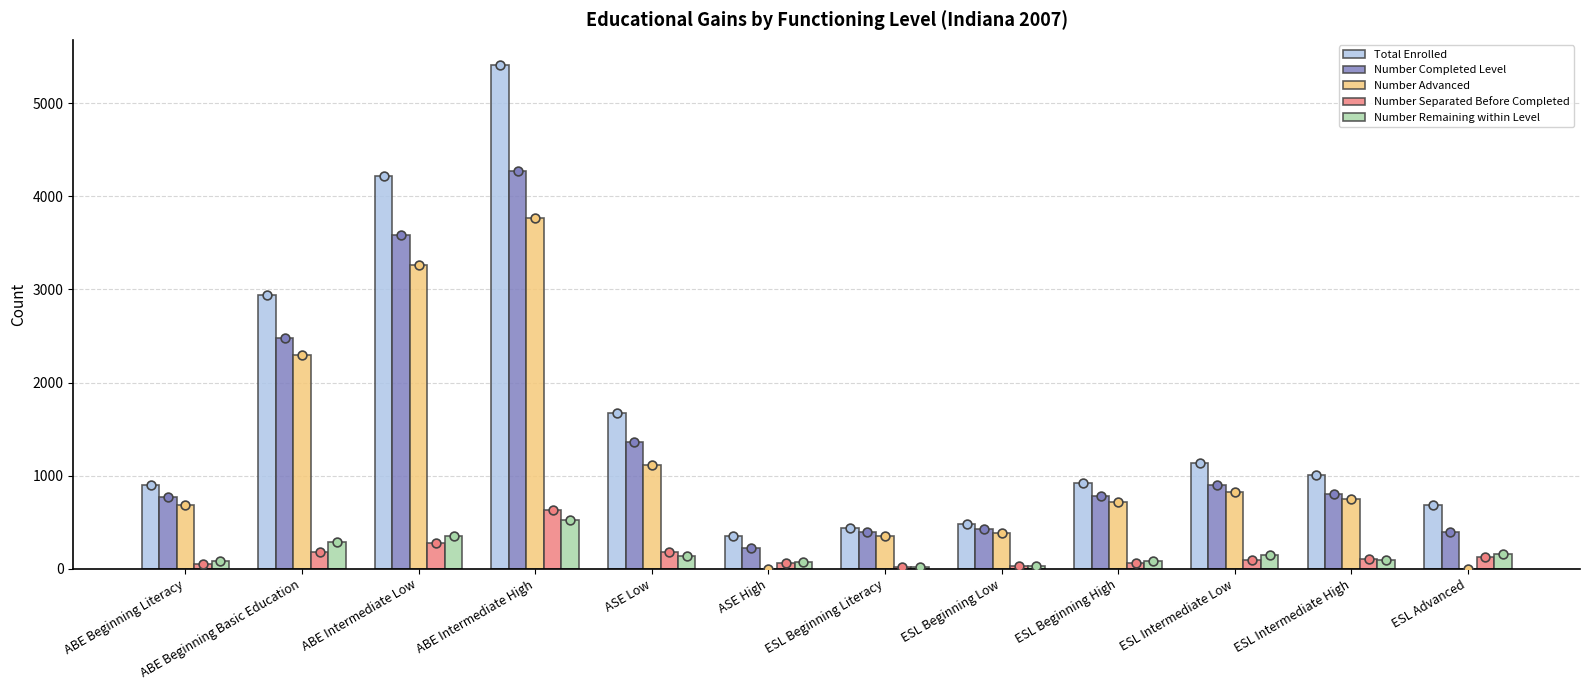

Which series has the widest spread of Y values?

Total Enrolled